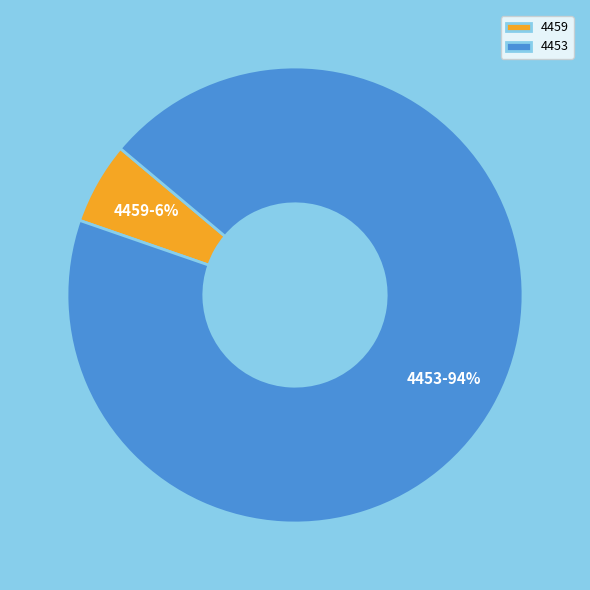

Rank the categories by value from highest to lowest.

4453, 4459